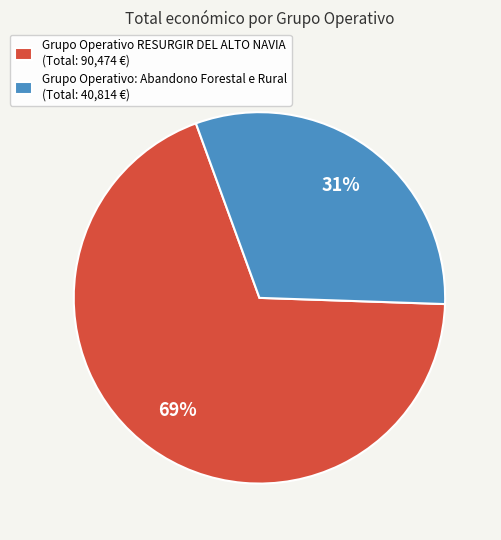

Does Grupo Operativo: Abandono Forestal e Rural account for over 50% of the chart?

No